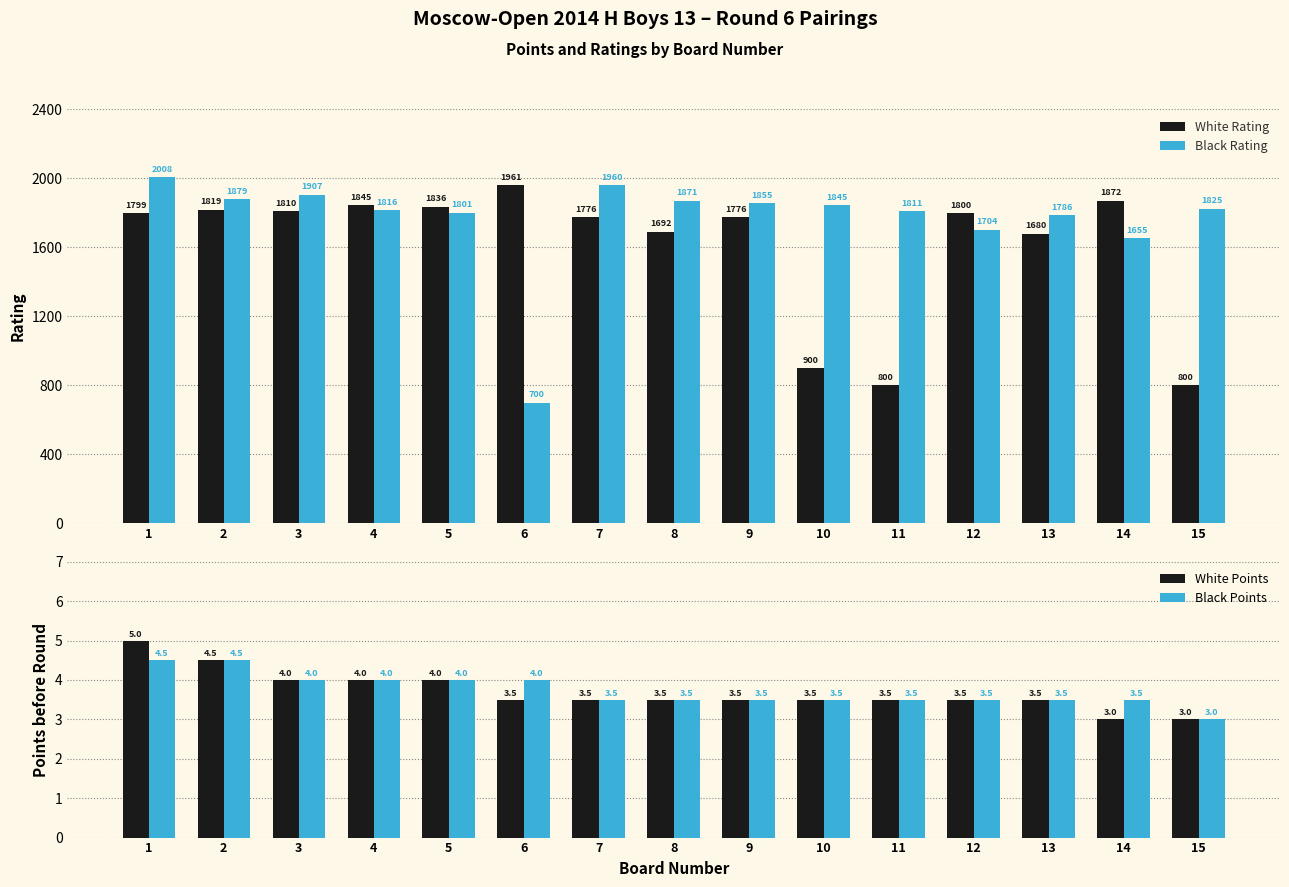

What is the approximate value of Black Points at 6?

4.0